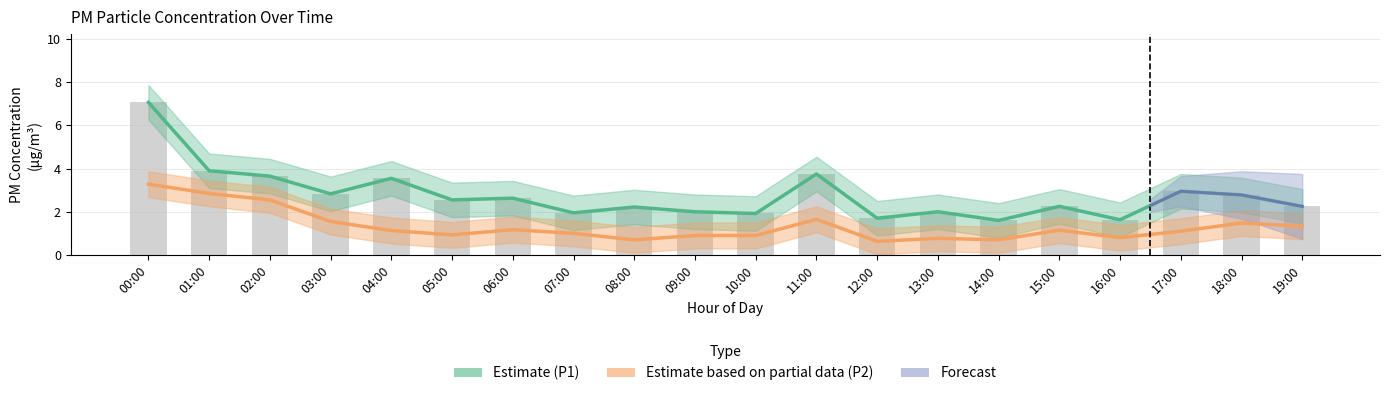

Which series has the widest spread of values?

Estimate (P1)